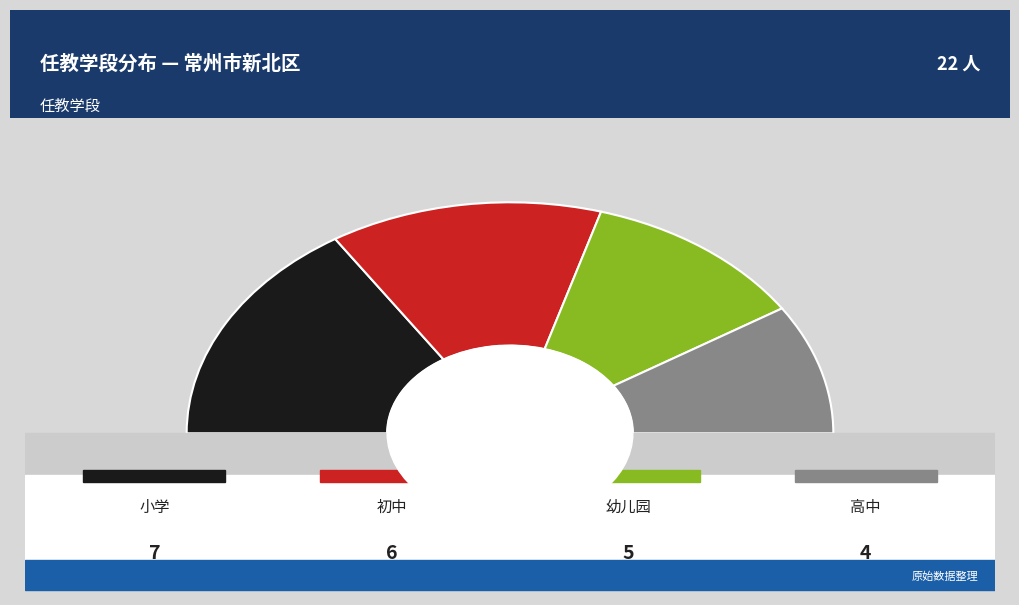

Does 高中 account for over 50% of the chart?

No